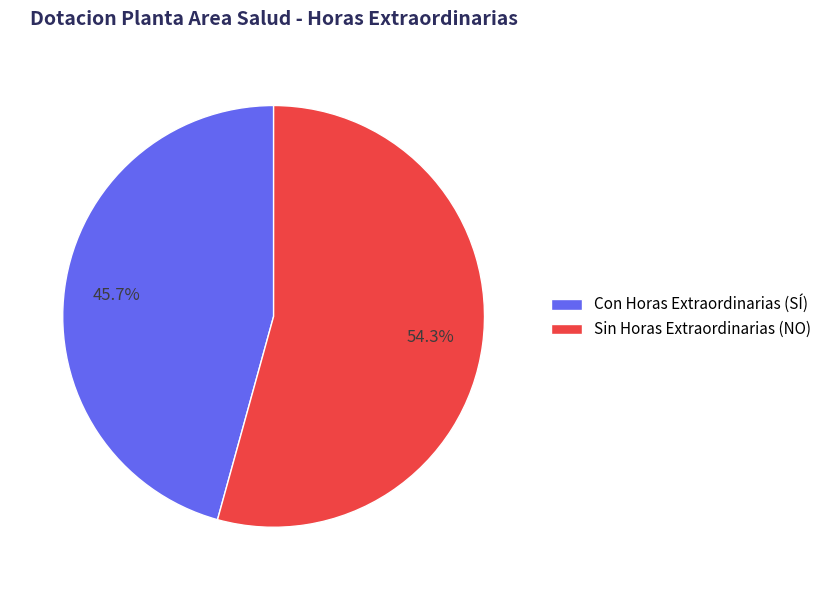

What is the smallest slice in the pie chart?

Con Horas Extraordinarias (SÍ)